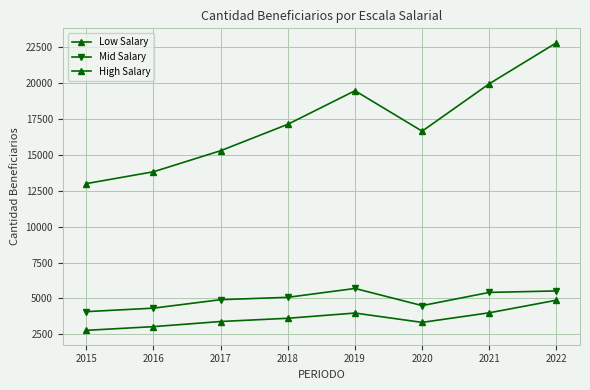

Which series changed the most between 2018 and 2020?

Mid Salary